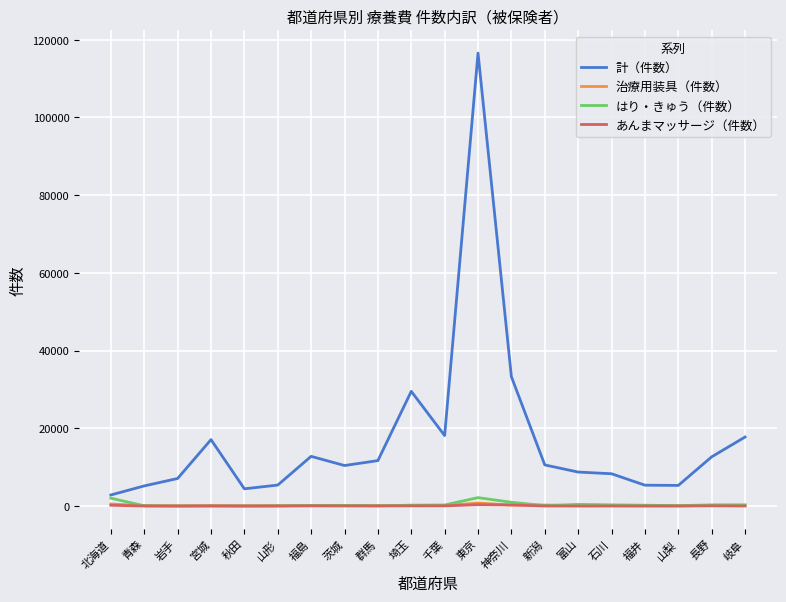

Between 新潟 and 石川, which series saw the biggest shift?

計（件数）